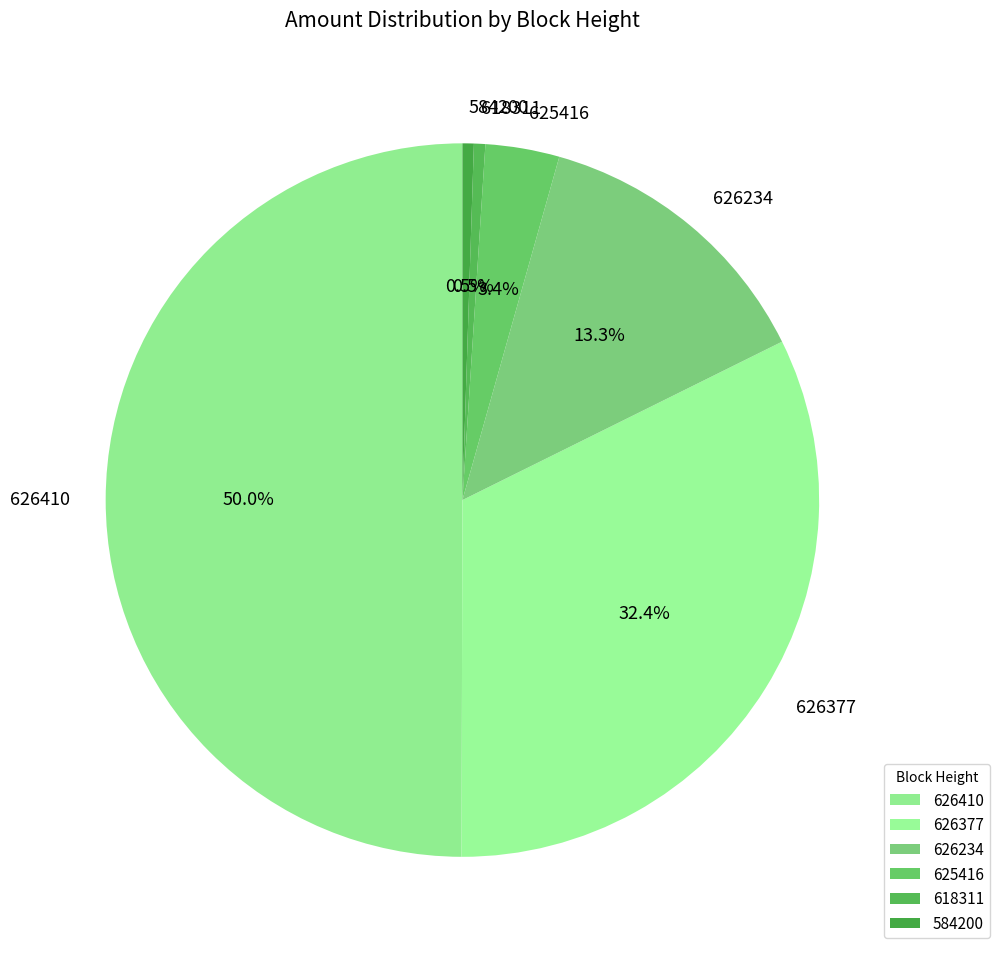

Which category has the biggest portion of the pie?

626410